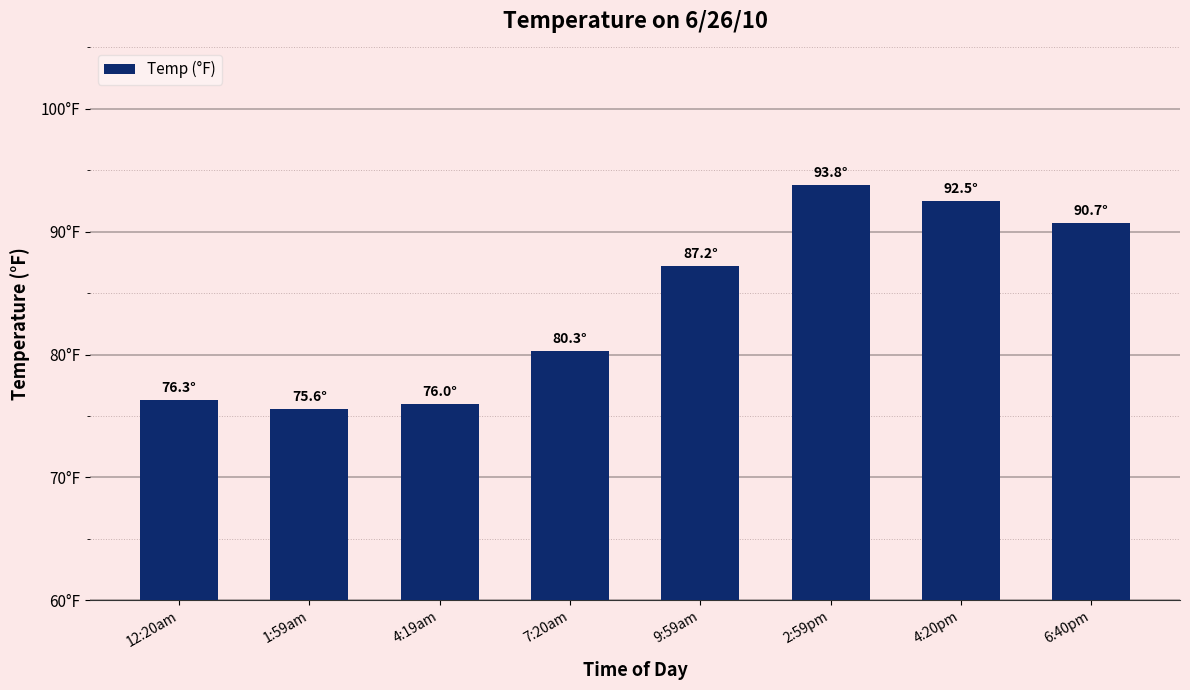

List the labels in order of value, largest first.

2:59pm, 4:20pm, 6:40pm, 9:59am, 7:20am, 12:20am, 4:19am, 1:59am